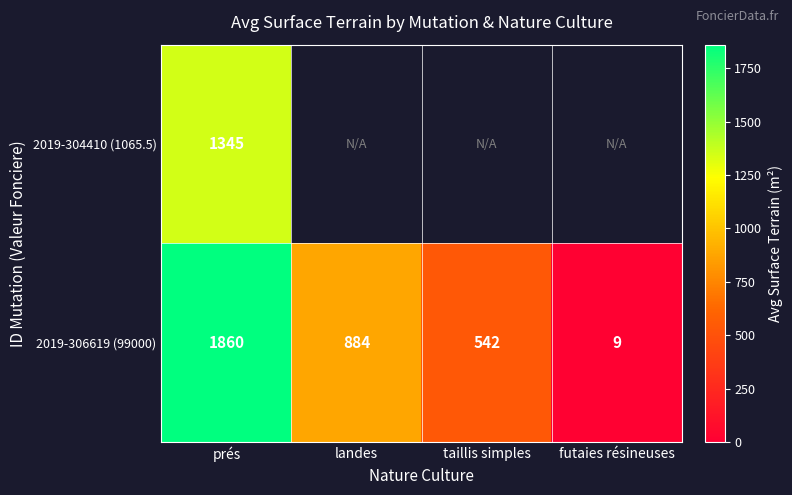

Between futaies résineuses and taillis simples, which is larger?

taillis simples